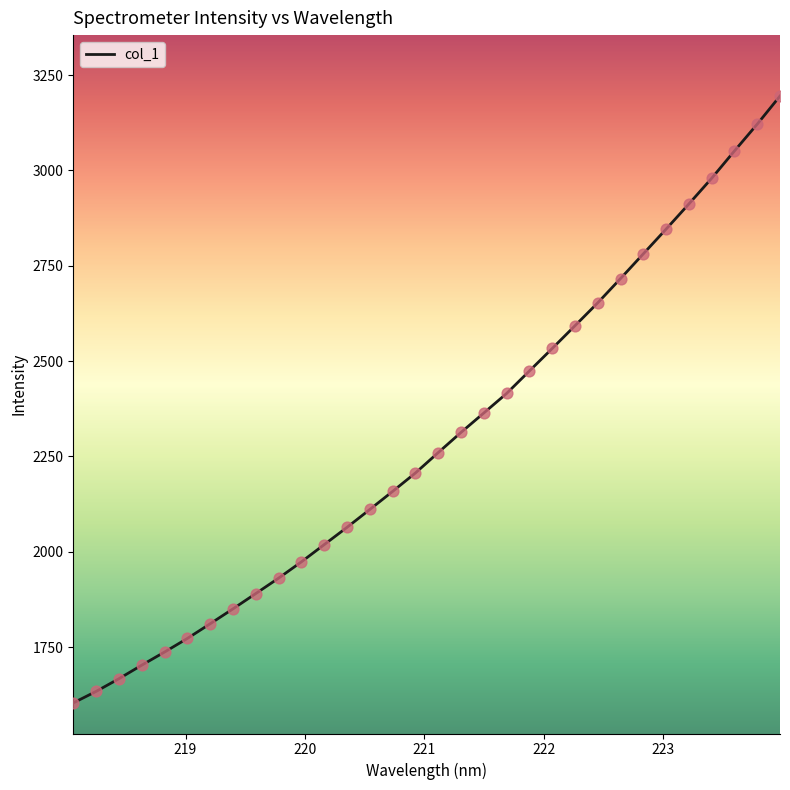

What is the difference between the maximum and minimum values?

1591.6